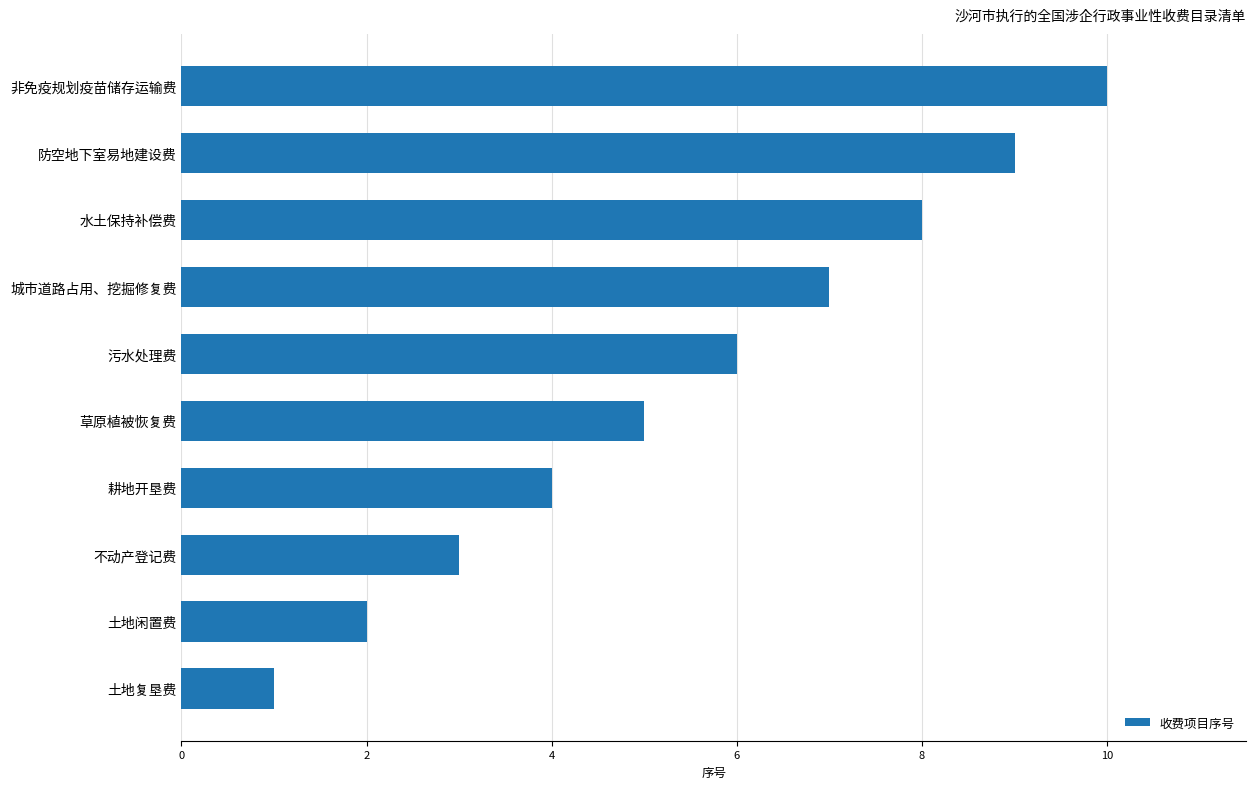

The value at 污水处理费 is 8. True or false?

False